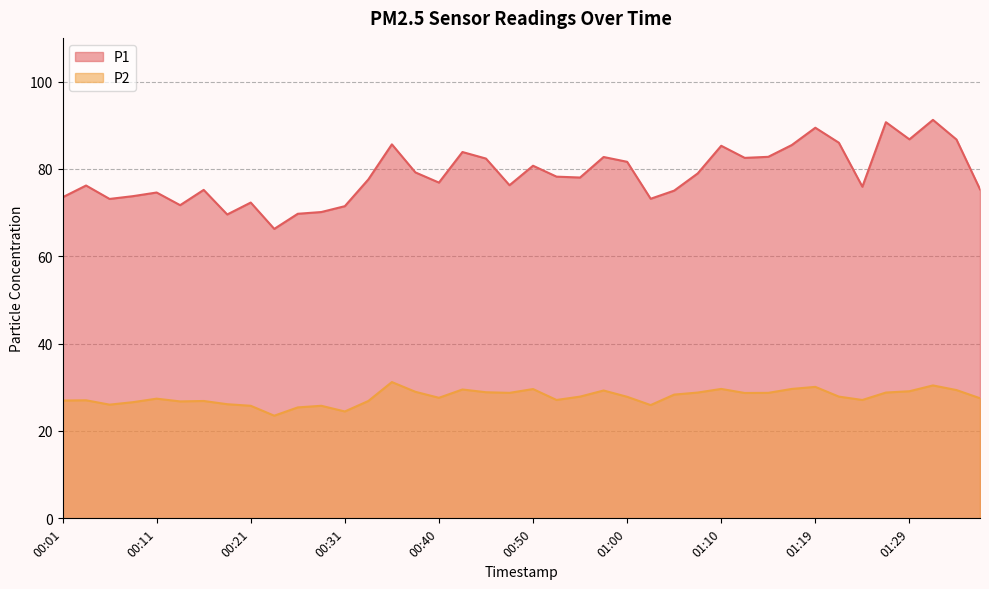

True or false: P2 and P1 intersect in this chart.

False